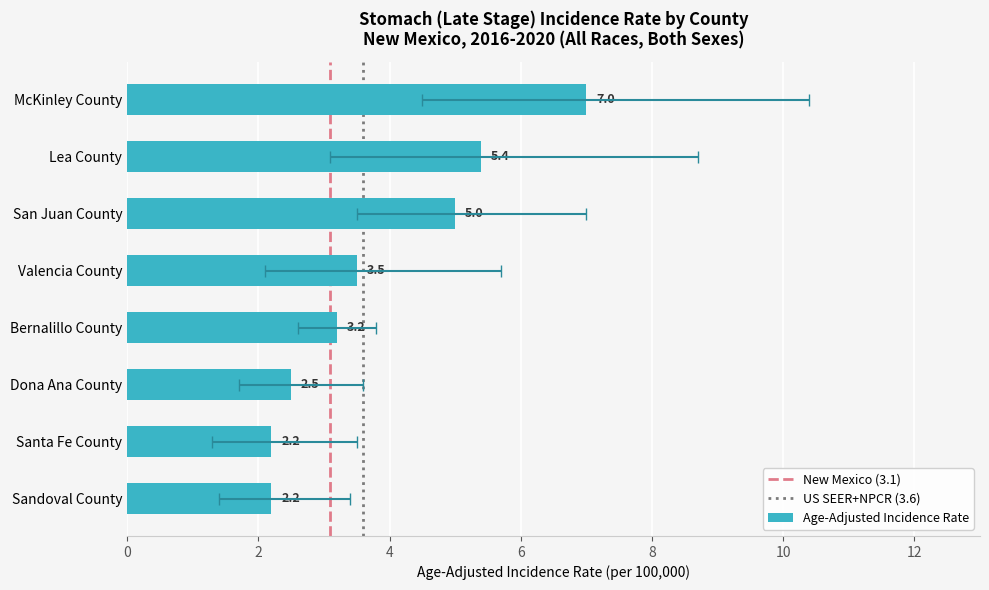

List the labels in order of value, largest first.

McKinley County, Lea County, San Juan County, Valencia County, Bernalillo County, Dona Ana County, Santa Fe County, Sandoval County